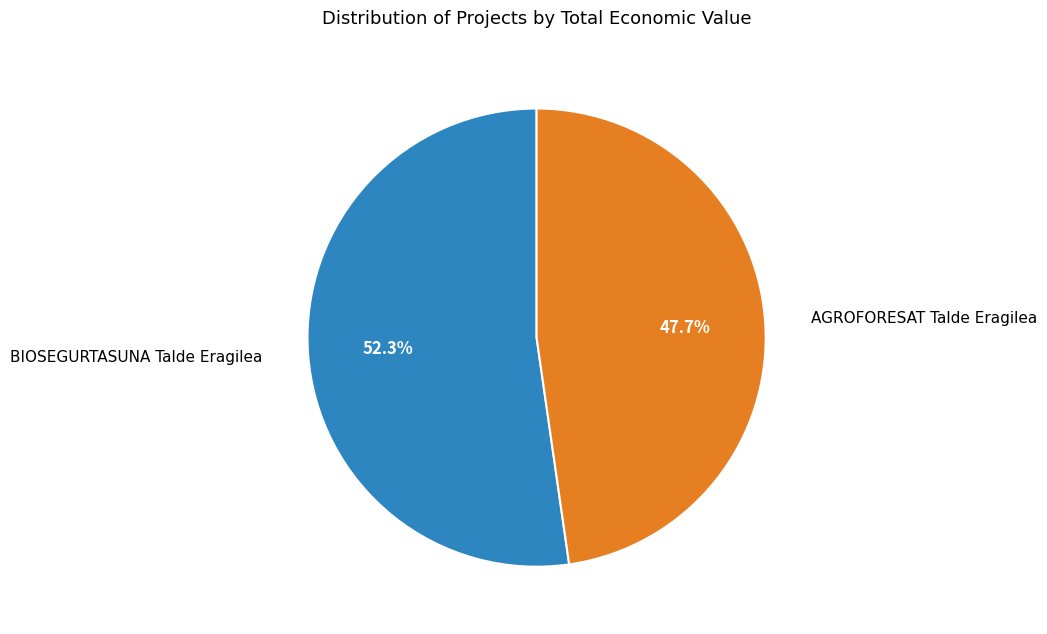

Is there a majority slice in this chart?

Yes